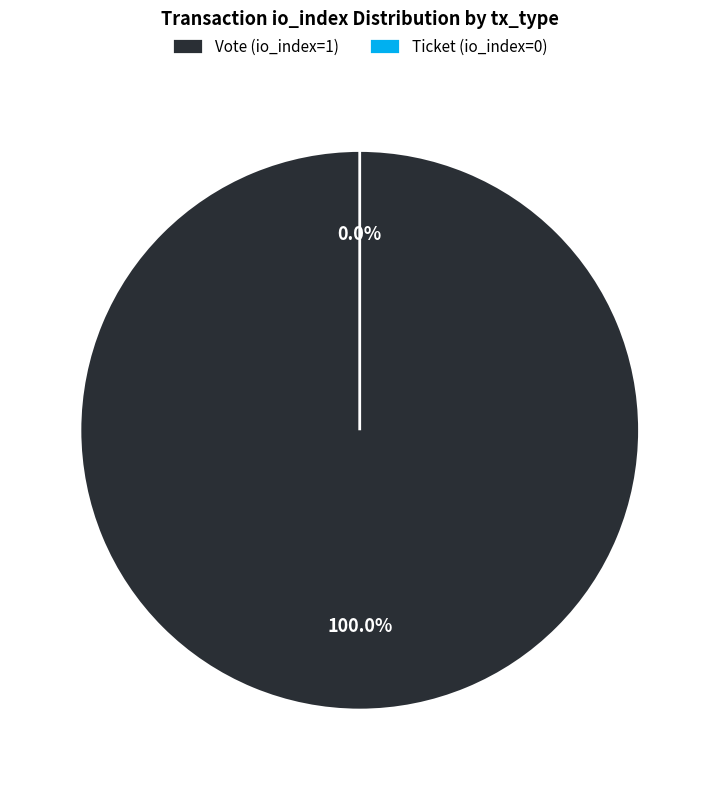

What percentage is NOT represented by Ticket (io_index=0)?

100.0%